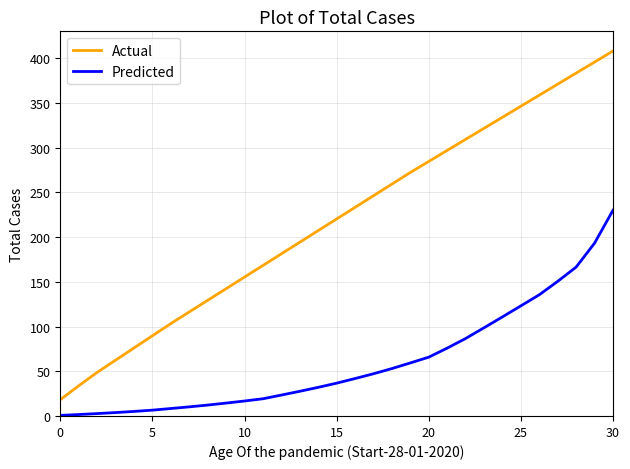

Rank the series by their average value, from lowest to highest.

Predicted, Actual